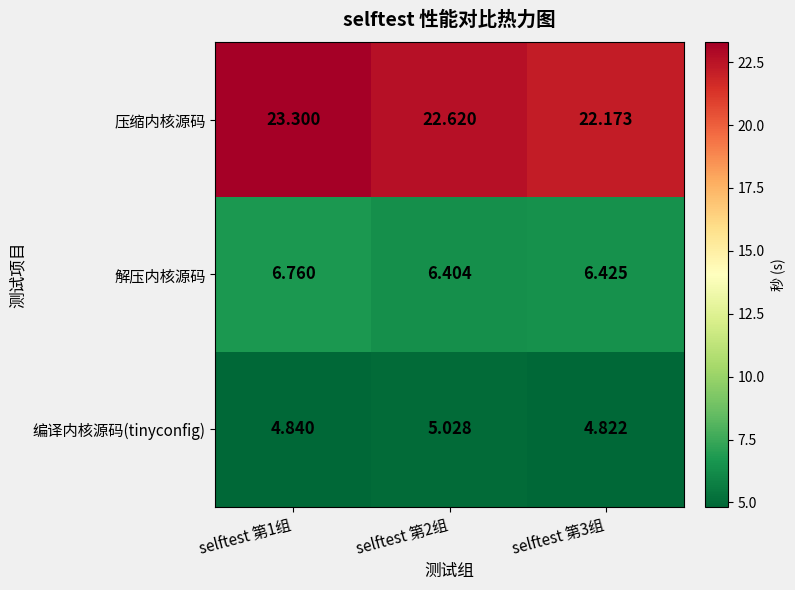

Rank the series by their maximum value, from highest to lowest.

压缩内核源码, 解压内核源码, 编译内核源码(tinyconfig)